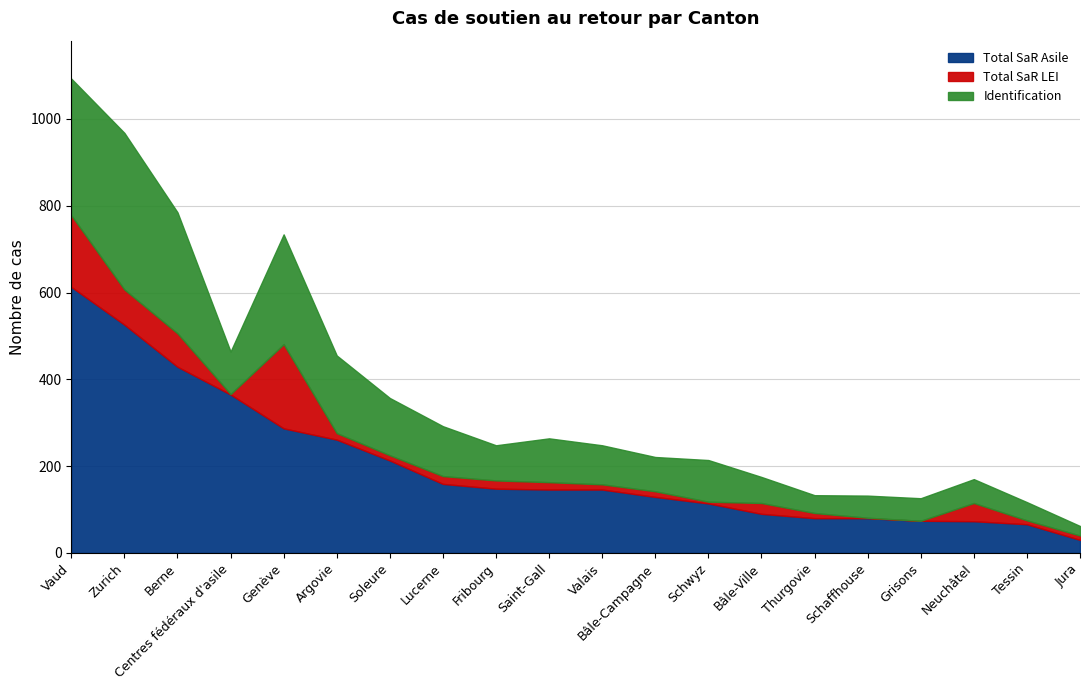

What position from the right is Lucerne?

13